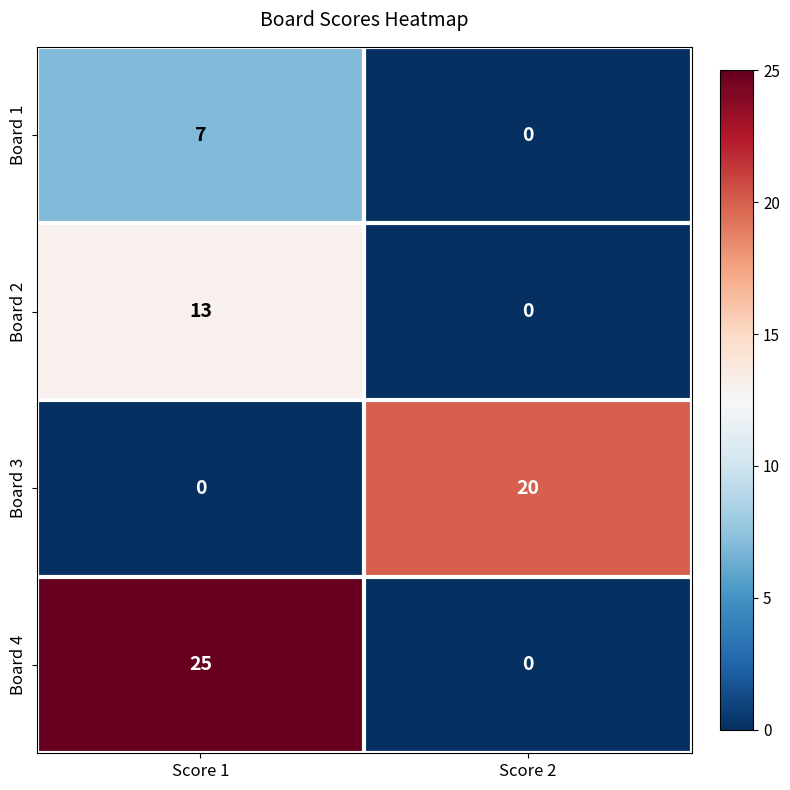

Count the number of categories in the chart.

2